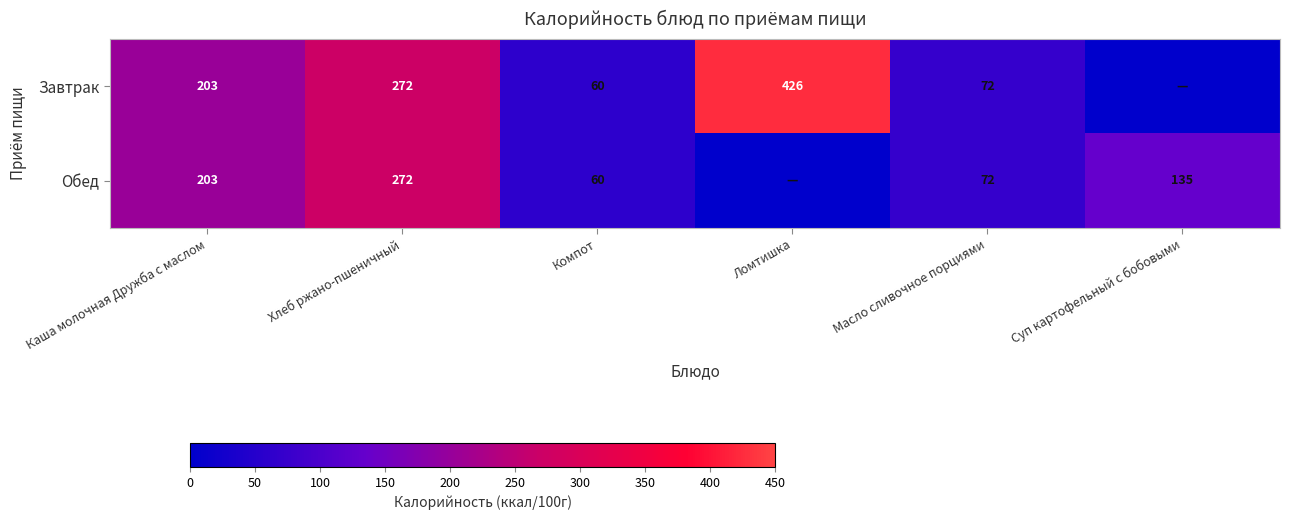

True or false: Обед has a value of 135 at Суп картофельный с бобовыми.

True